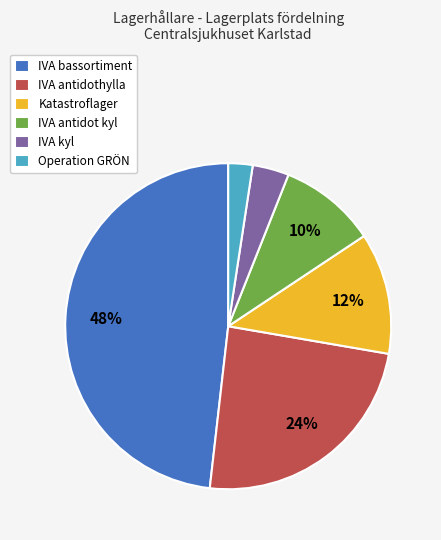

To the nearest percent, what is the average slice percentage?

17%